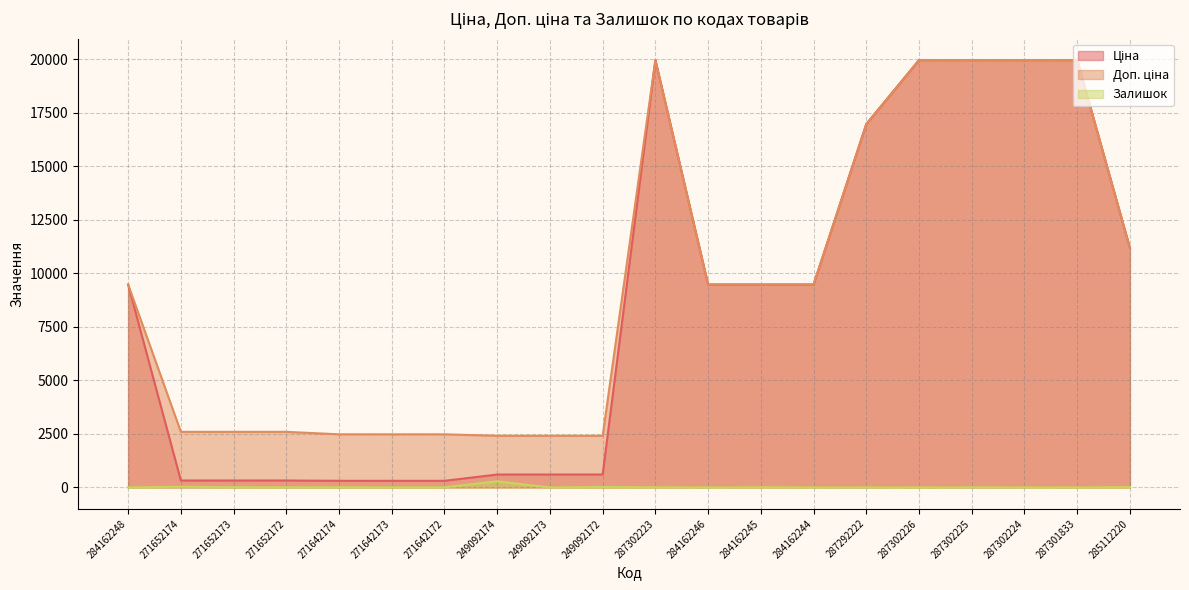

Reading left to right, list all the values displayed in this chart.

Ціна: 9480.1	324.8	324.8	324.8	310.3	310.3	310.3	603.7	603.7	603.7	19964.2	9480.1	9480.1	9480.1	16976.3	19964.2	19964.2	19964.2	19964.2	11188.2
Доп. ціна: 9480.1	2598.3	2598.3	2598.3	2482.4	2482.4	2482.4	2414.8	2414.8	2414.8	19964.2	9480.1	9480.1	9480.1	16976.3	19964.2	19964.2	19964.2	19964.2	11188.2
Залишок: 0.0	33.0	12.0	5.0	9.0	7.0	5.0	288.0	0.0	21.0	7.0	0.0	8.0	2.0	4.0	0.0	5.0	3.0	0.0	17.0